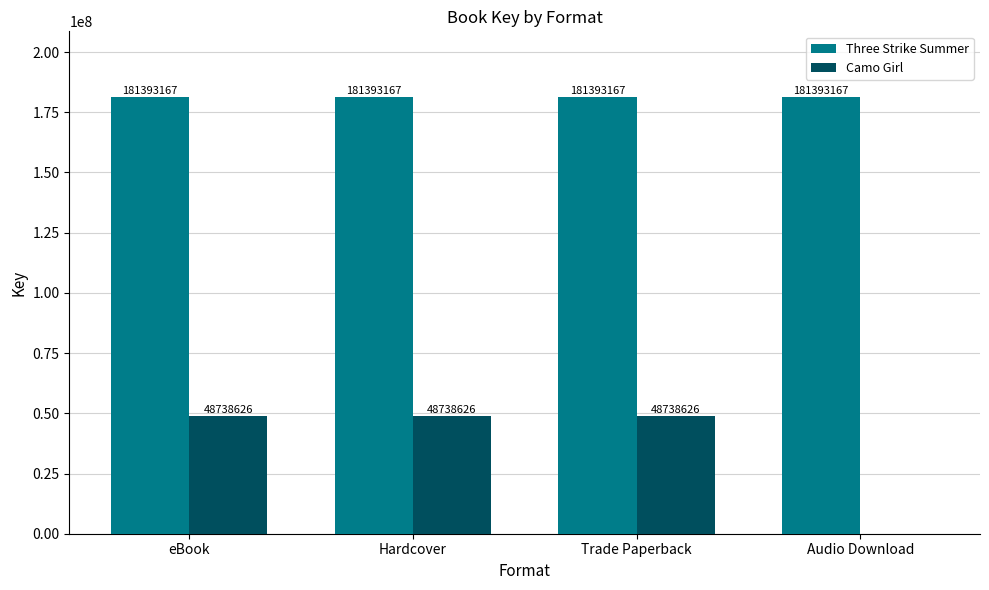

Is the value of Camo Girl at Hardcover greater than the value of Three Strike Summer at Trade Paperback?

No